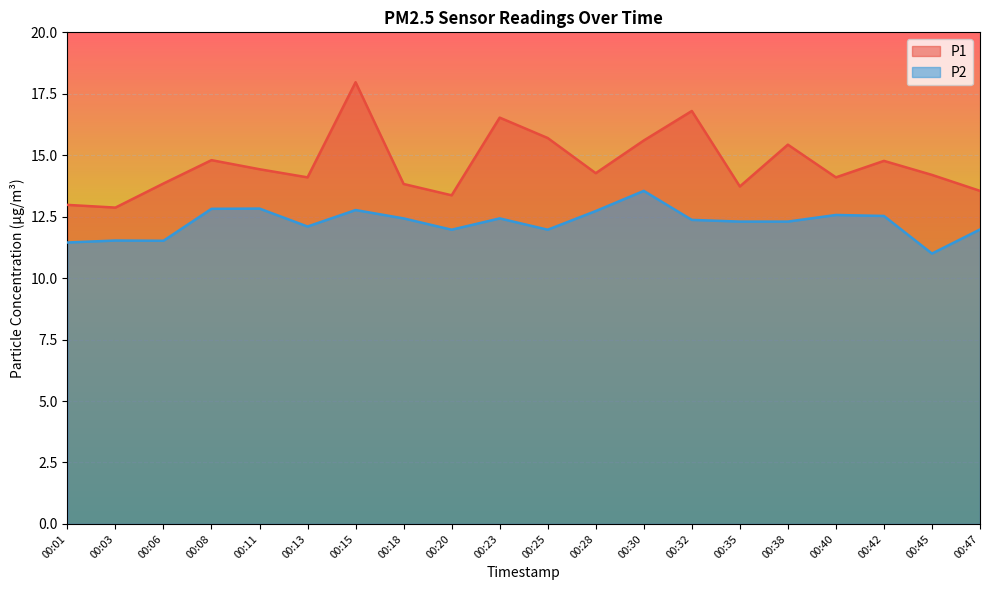

How many lines are shown in the chart?

2